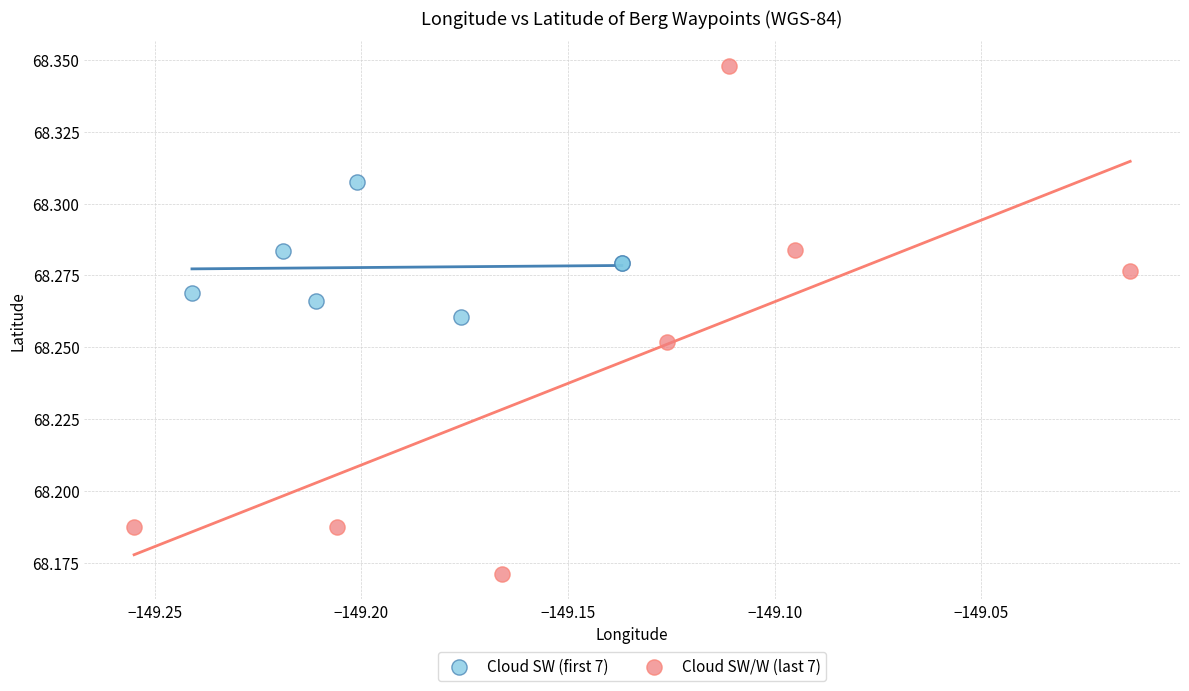

What are all the series names shown in the legend?

Cloud SW (first 7), Cloud SW/W (last 7)